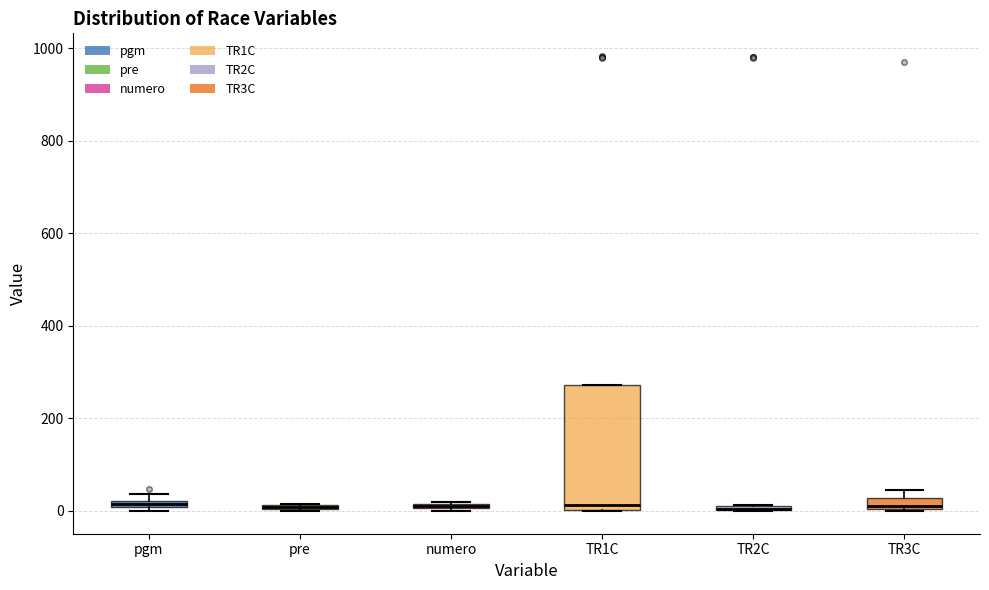

Which box is the tallest, from its lower edge to its upper edge?

TR1C